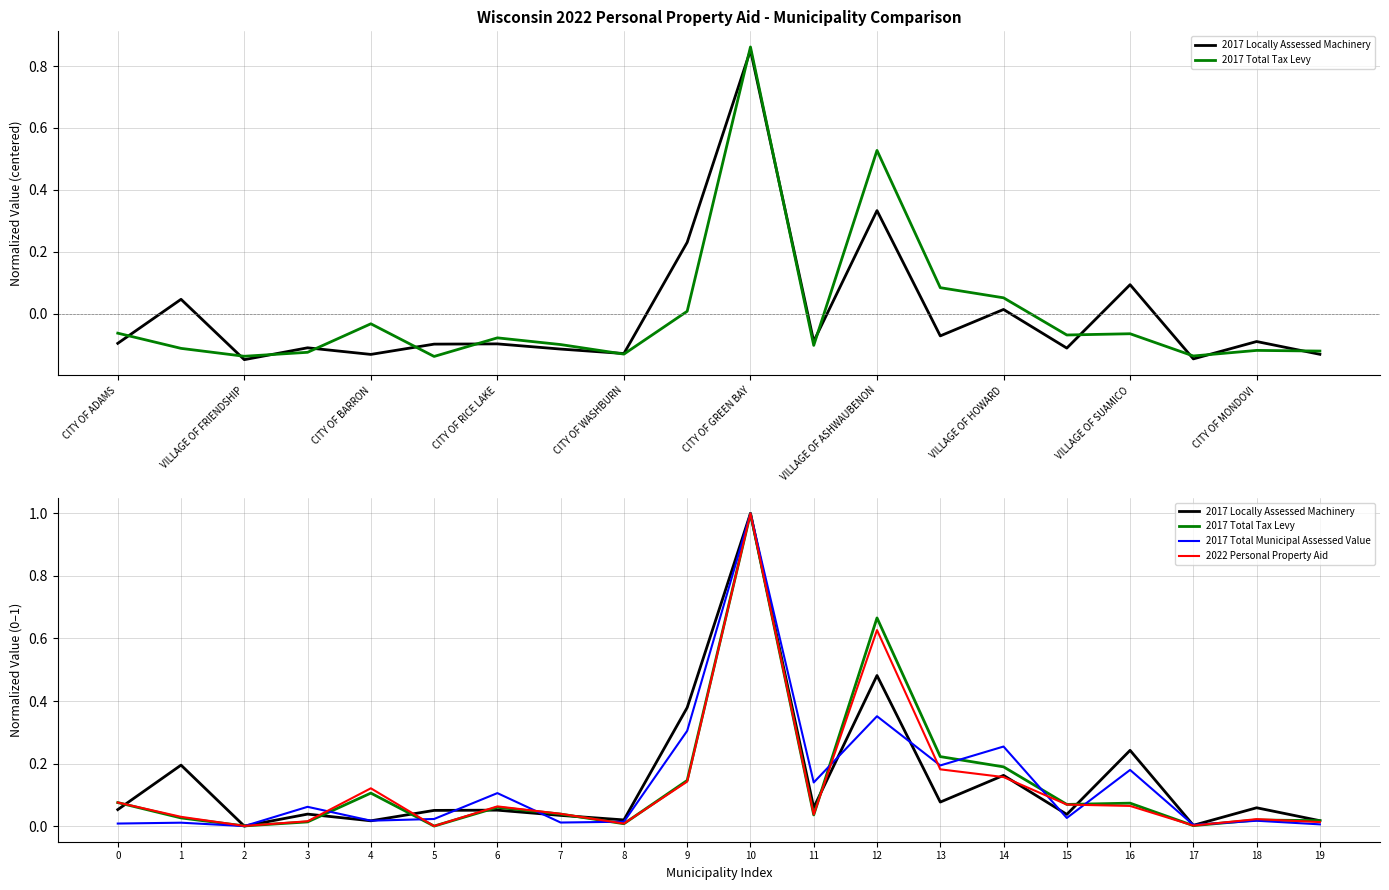

Does the chart display data point markers on the line(s)?

No